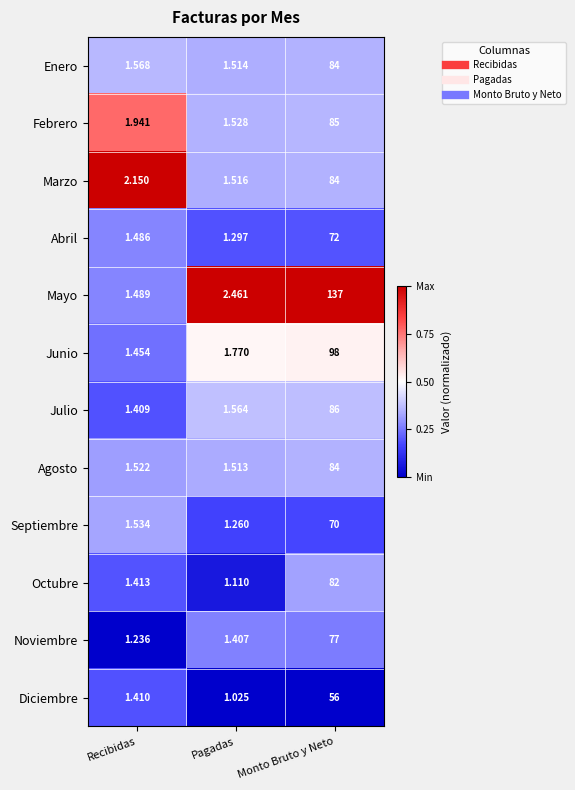

Which category has the lowest value in the Octubre series?

Pagadas